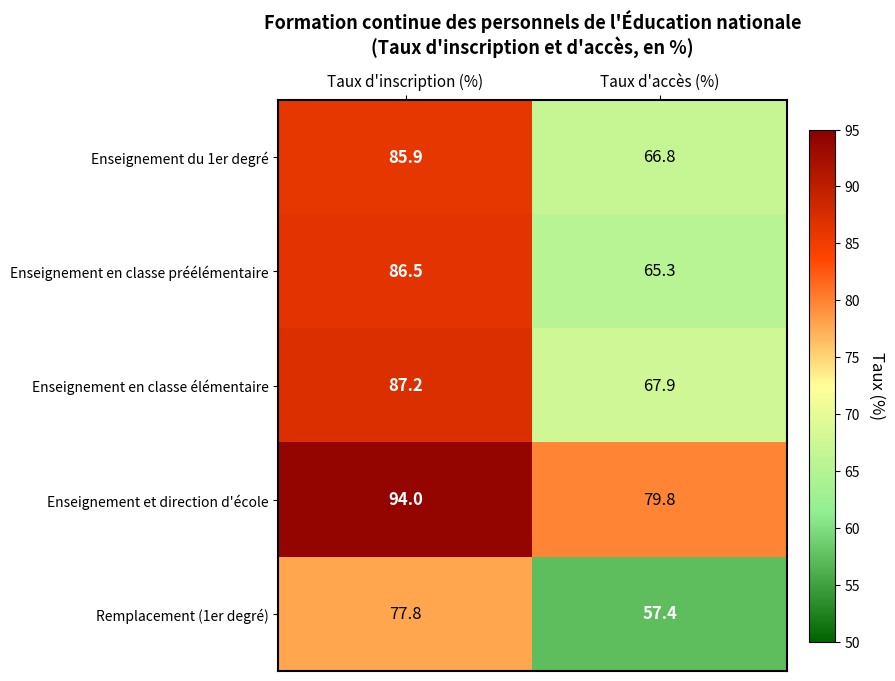

Reading right to left, list all the values displayed in this chart.

Enseignement du 1er degré: 66.8	85.9
Enseignement en classe préélémentaire: 65.3	86.5
Enseignement en classe élémentaire: 67.9	87.2
Enseignement et direction d'école: 79.8	94.0
Remplacement (1er degré): 57.4	77.8